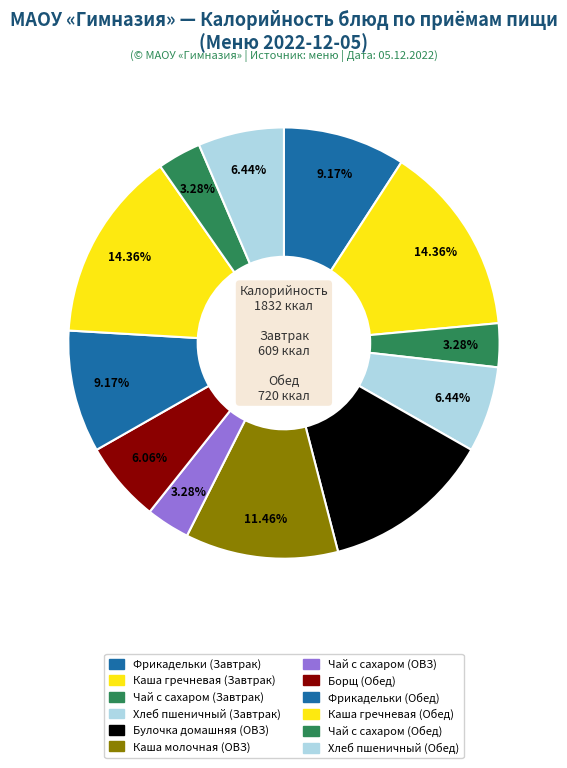

To the nearest percent, what is the combined percentage of Чай с сахаром (Обед) and Чай с сахаром (Завтрак)?

7%